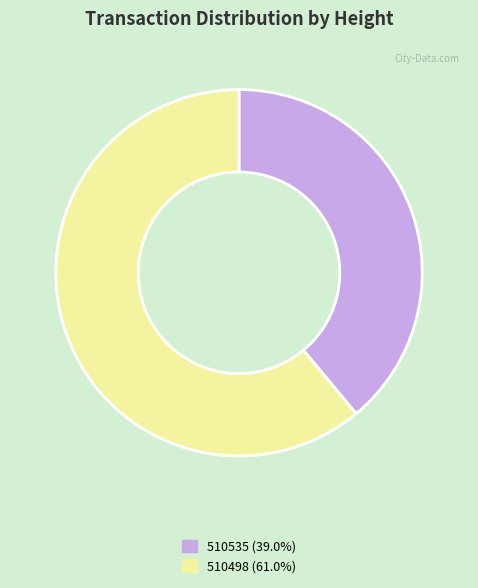

Which slice is the smallest?

510535